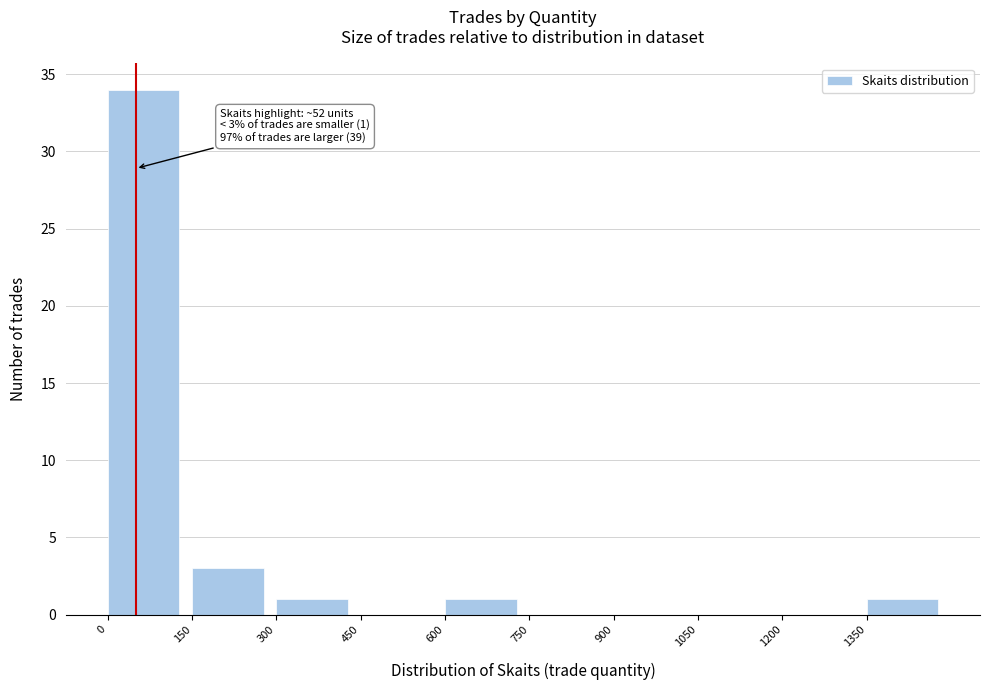

Which range on the x-axis has the tallest bar?

0 to 150